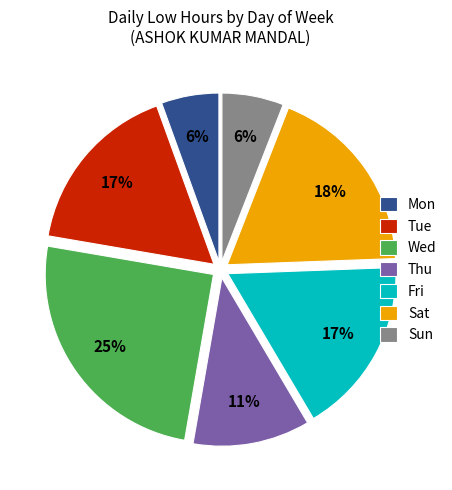

To the nearest percent, what percentage of the pie is Sat?

18%